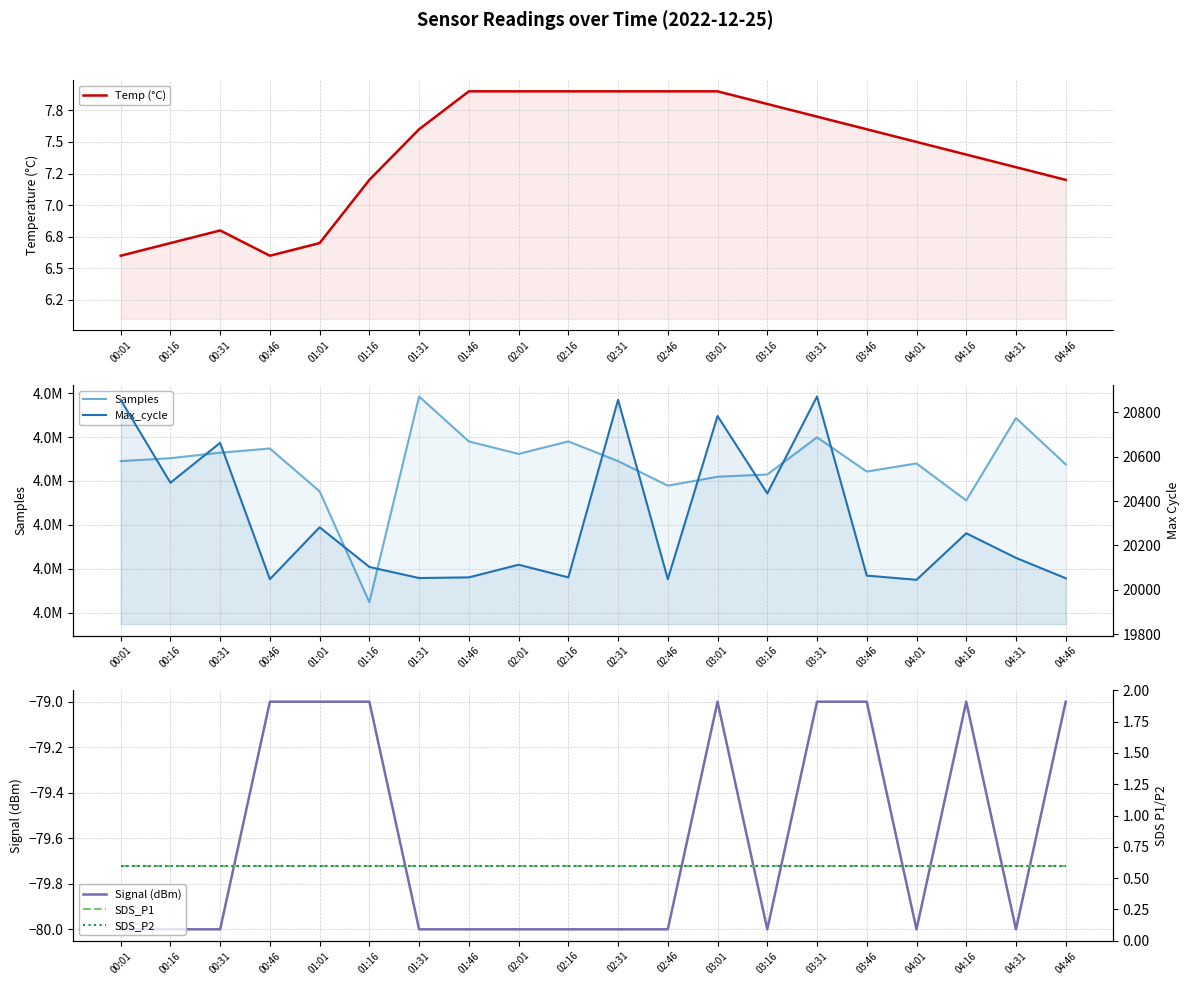

True or false: Max_cycle and Signal (dBm) cross at least once.

False